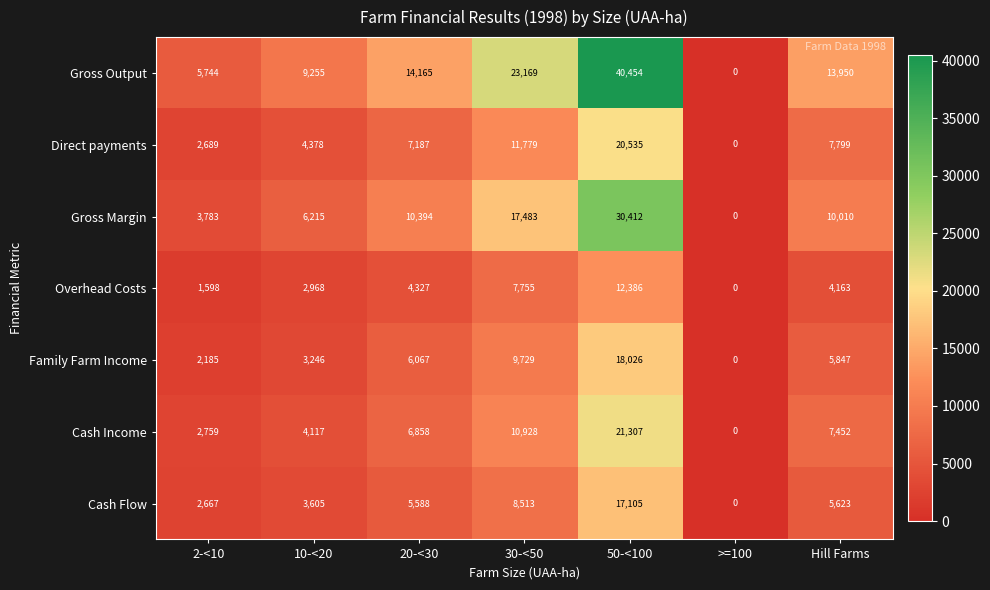

What is the difference between the maximum and minimum values in the Direct payments series?

20535